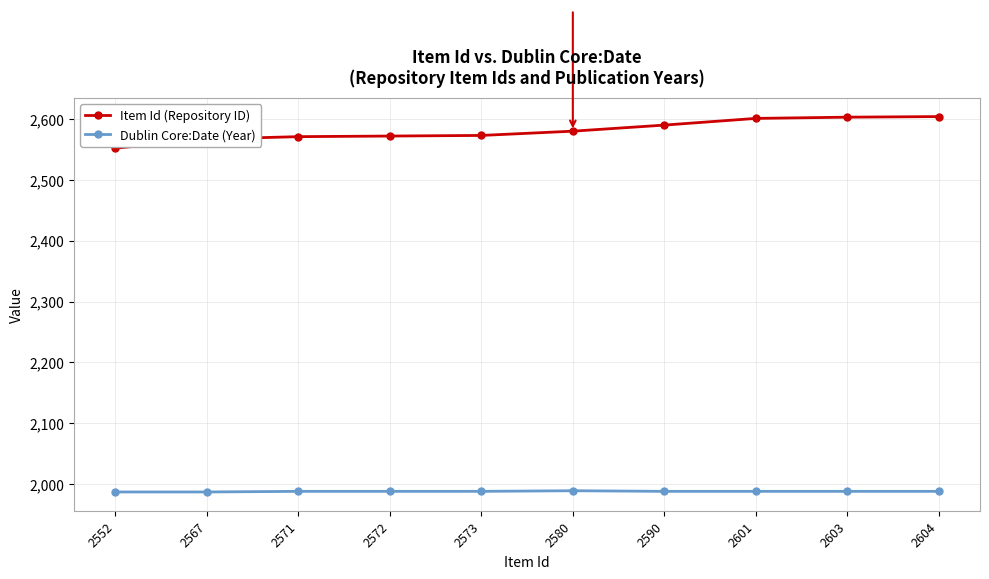

Which series has the largest range (max minus min)?

Item Id (Repository ID)